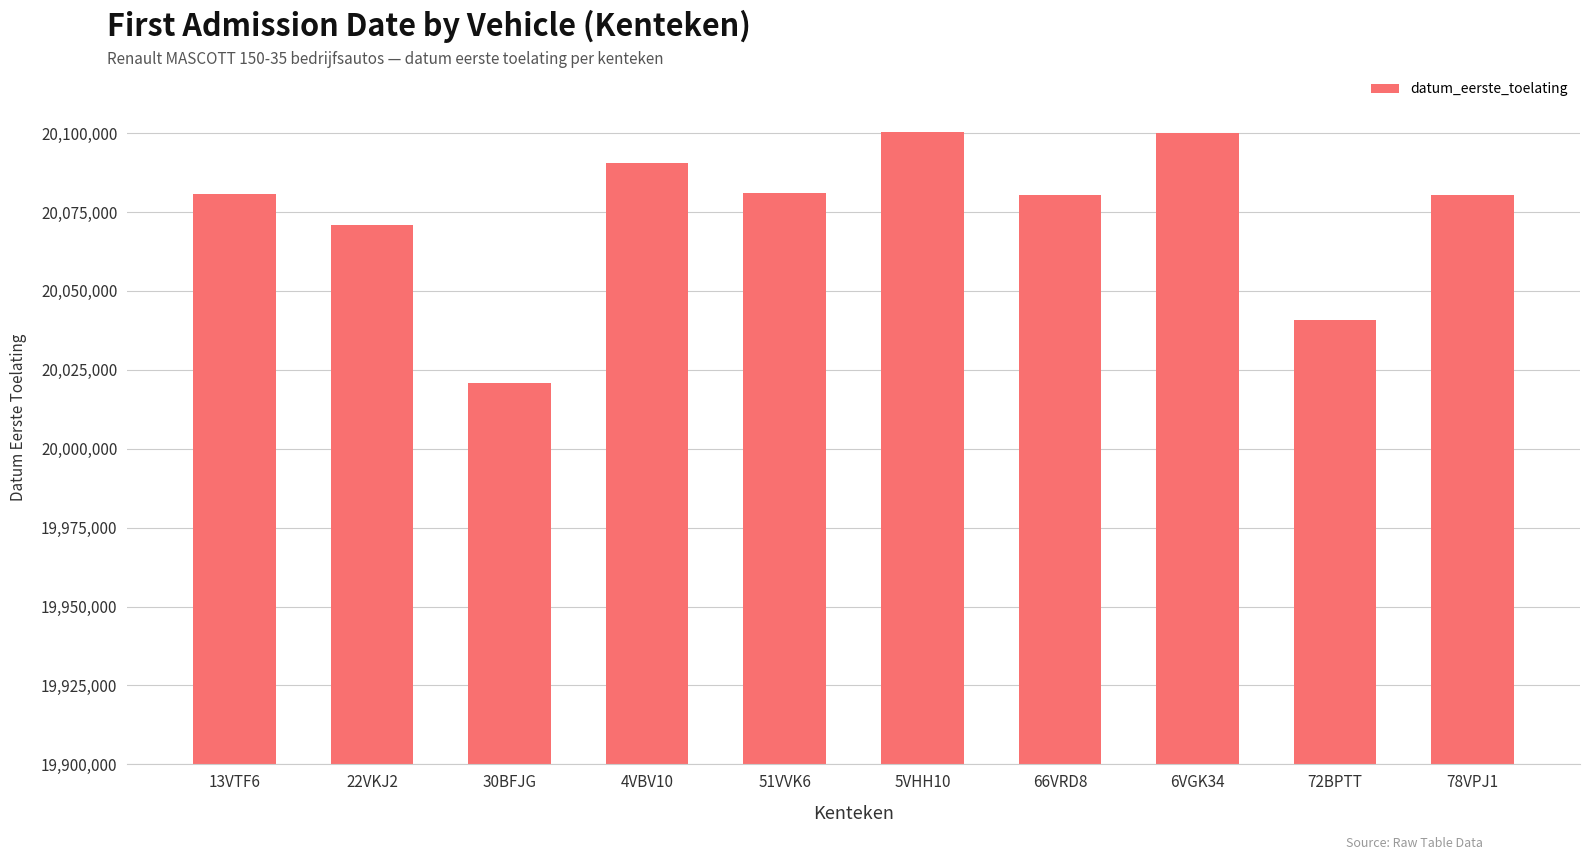

The value at 51VVK6 is 20080905. True or false?

True